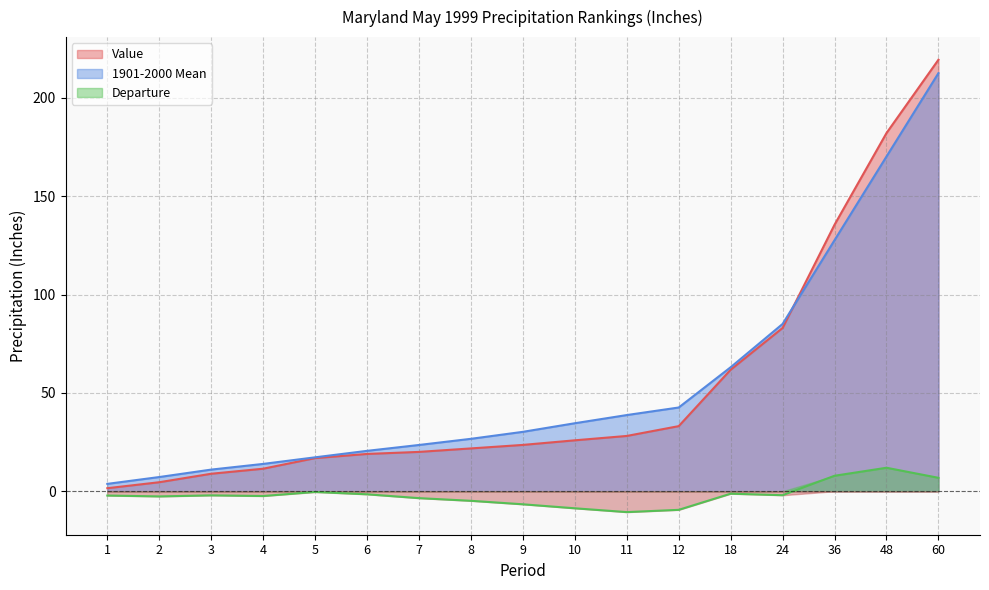

At 48, list the series in order from smallest to largest.

Departure, 1901-2000 Mean, Value